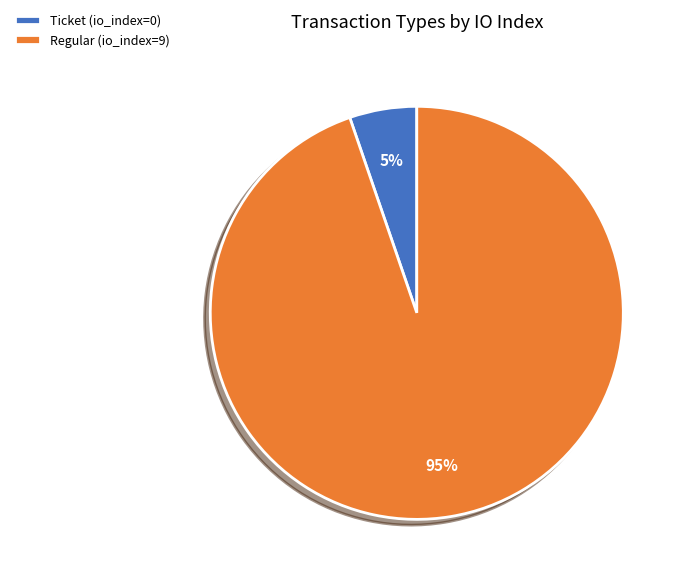

Is the sum of Regular (io_index=9) and Ticket (io_index=0) greater than half?

Yes